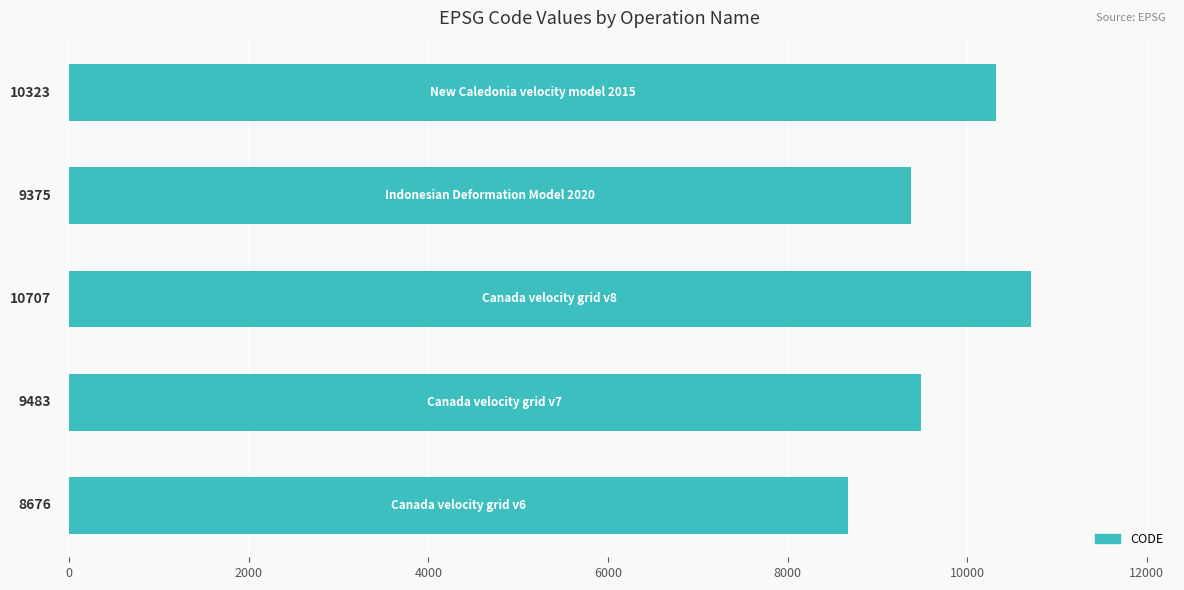

What is the smallest value displayed?

8676